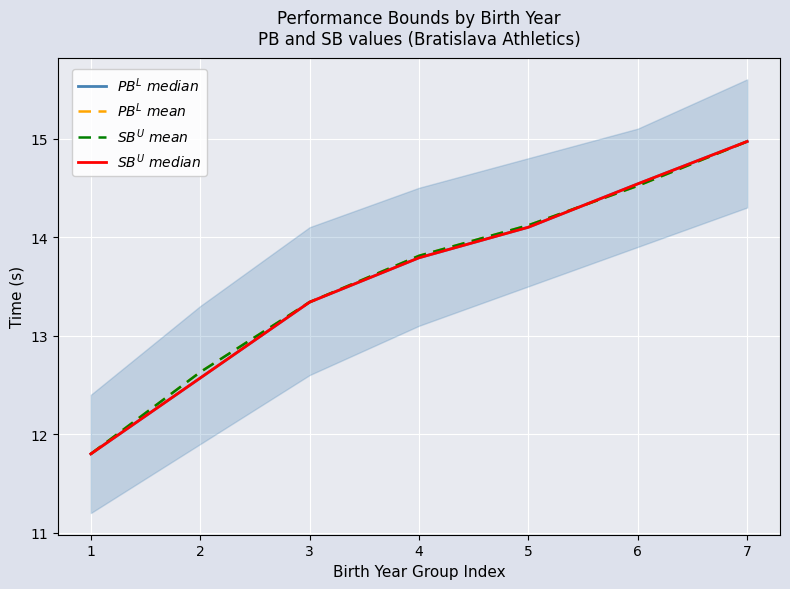

Is it true that $SB^{U}\ mean$ equals 5.8 at 2?

False